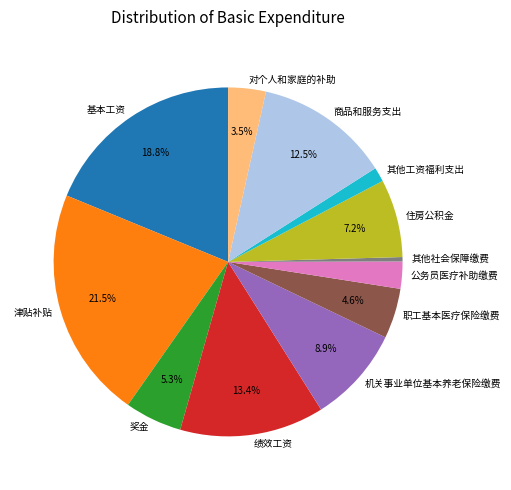

To the nearest percent, what is the difference between the 公务员医疗补助缴费 and 住房公积金 slice percentages?

5%